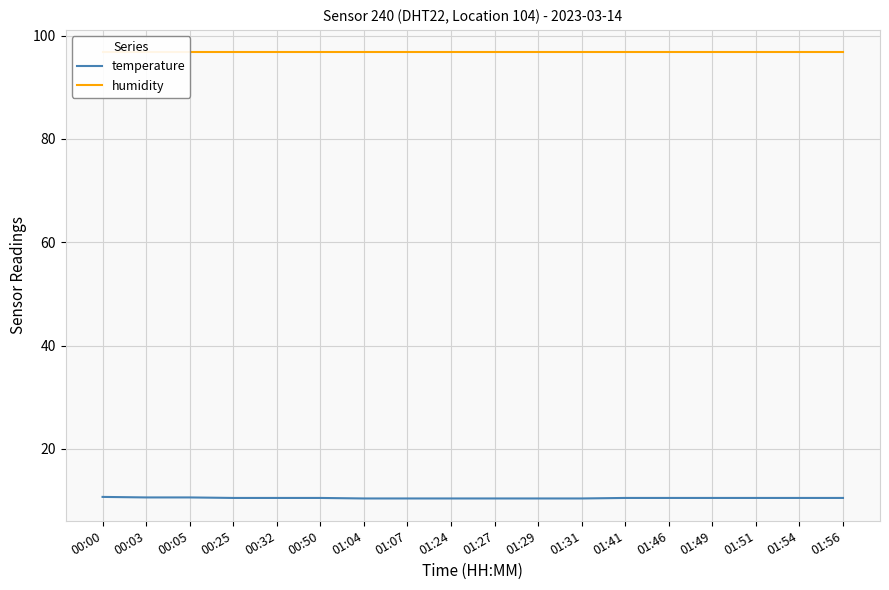

Is this an area chart (filled region under the line)?

No